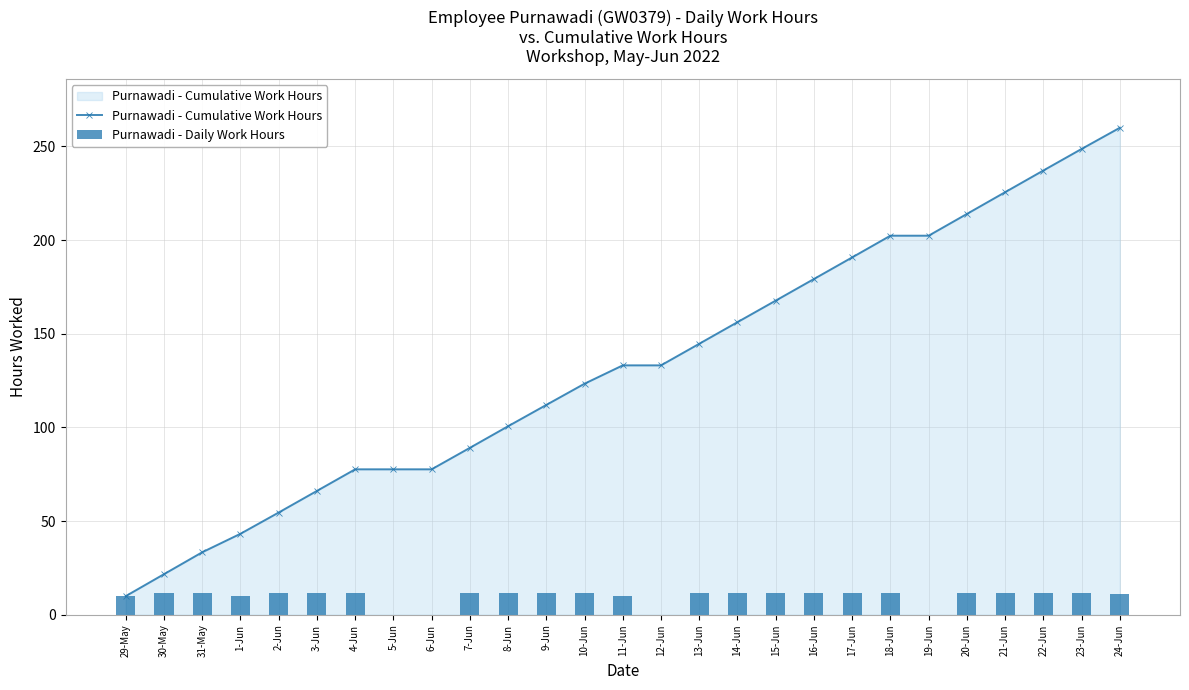

Are the bars horizontal?

No